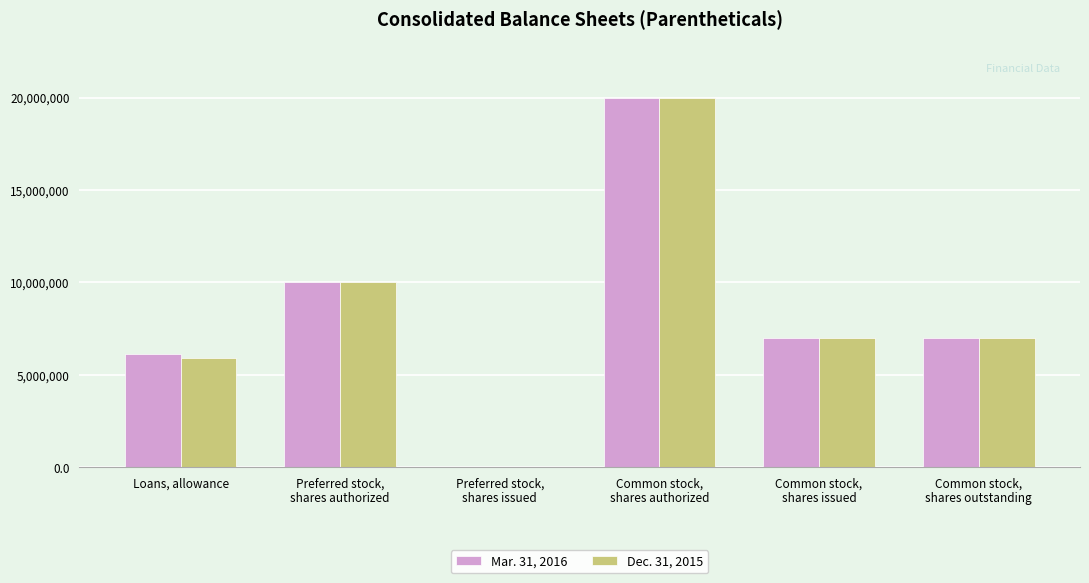

What are all the series names shown in the legend?

Mar. 31, 2016, Dec. 31, 2015